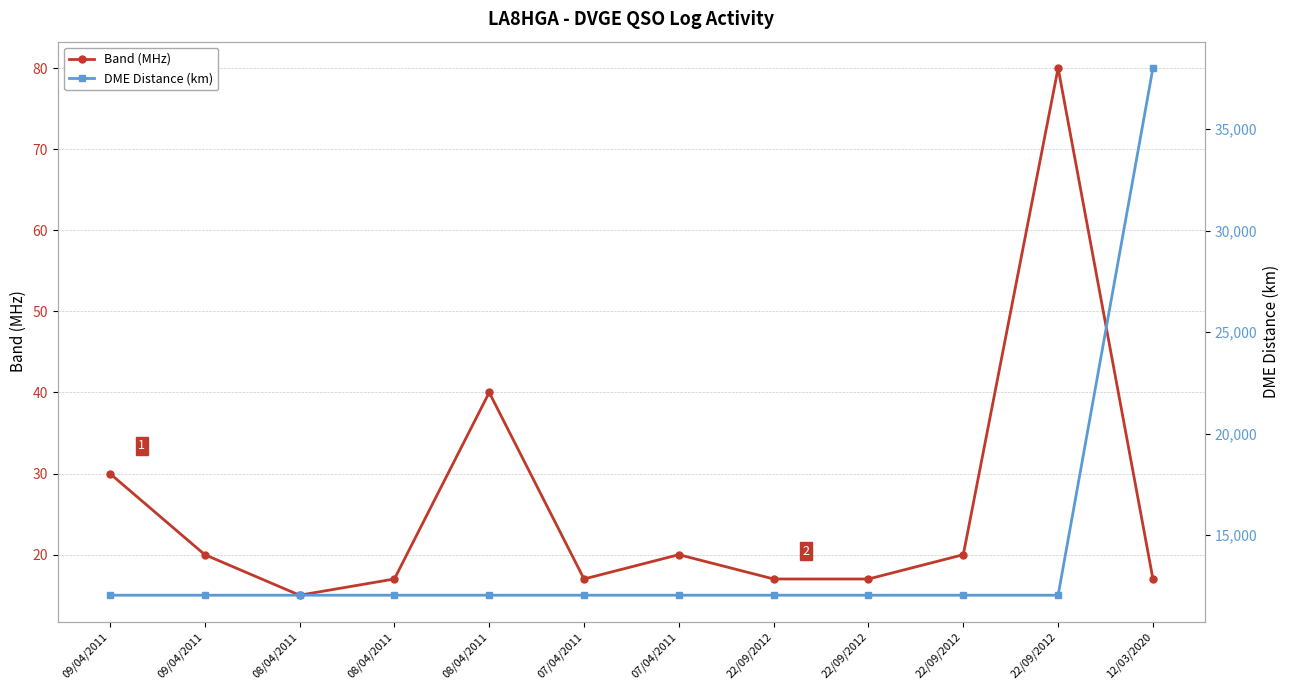

Which category has the highest value in the Band (MHz) series?

22/09/2012